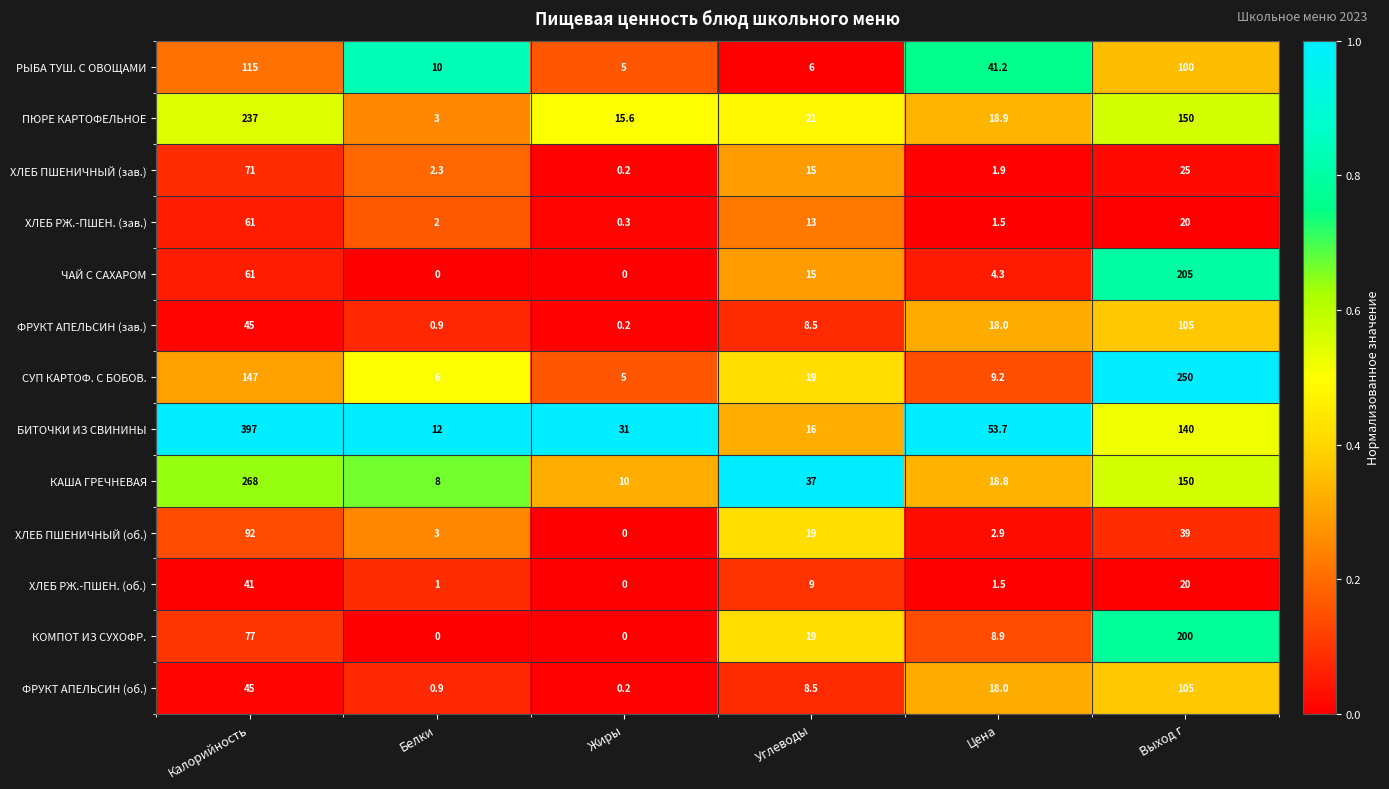

Between Жиры and Цена, which series saw the biggest shift?

РЫБА ТУШ. С ОВОЩАМИ